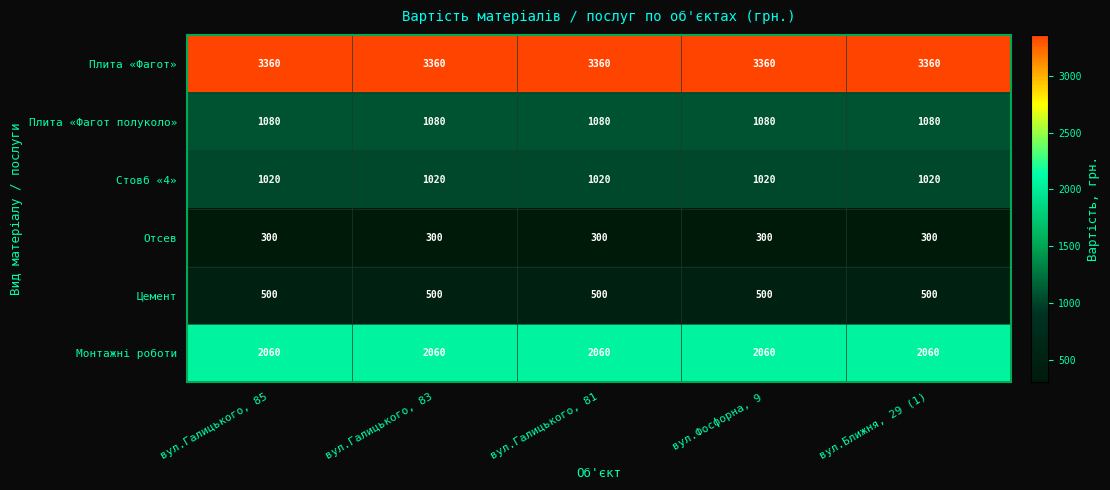

What is the maximum value shown in the chart?

3360